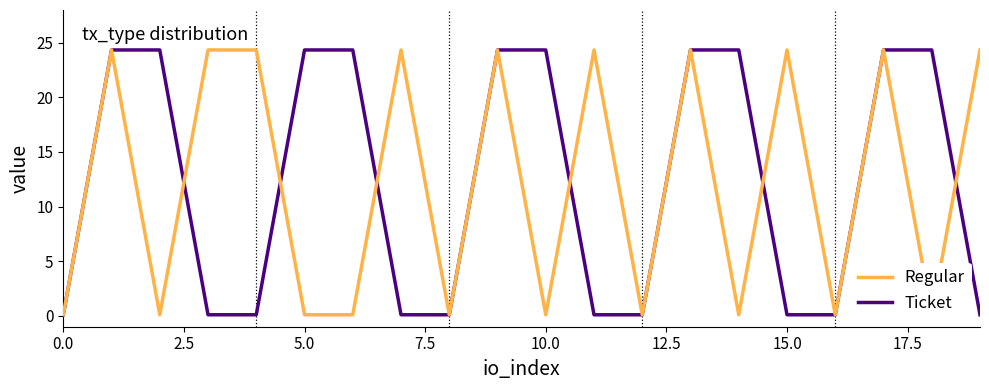

What is the maximum value for Ticket?

24.3